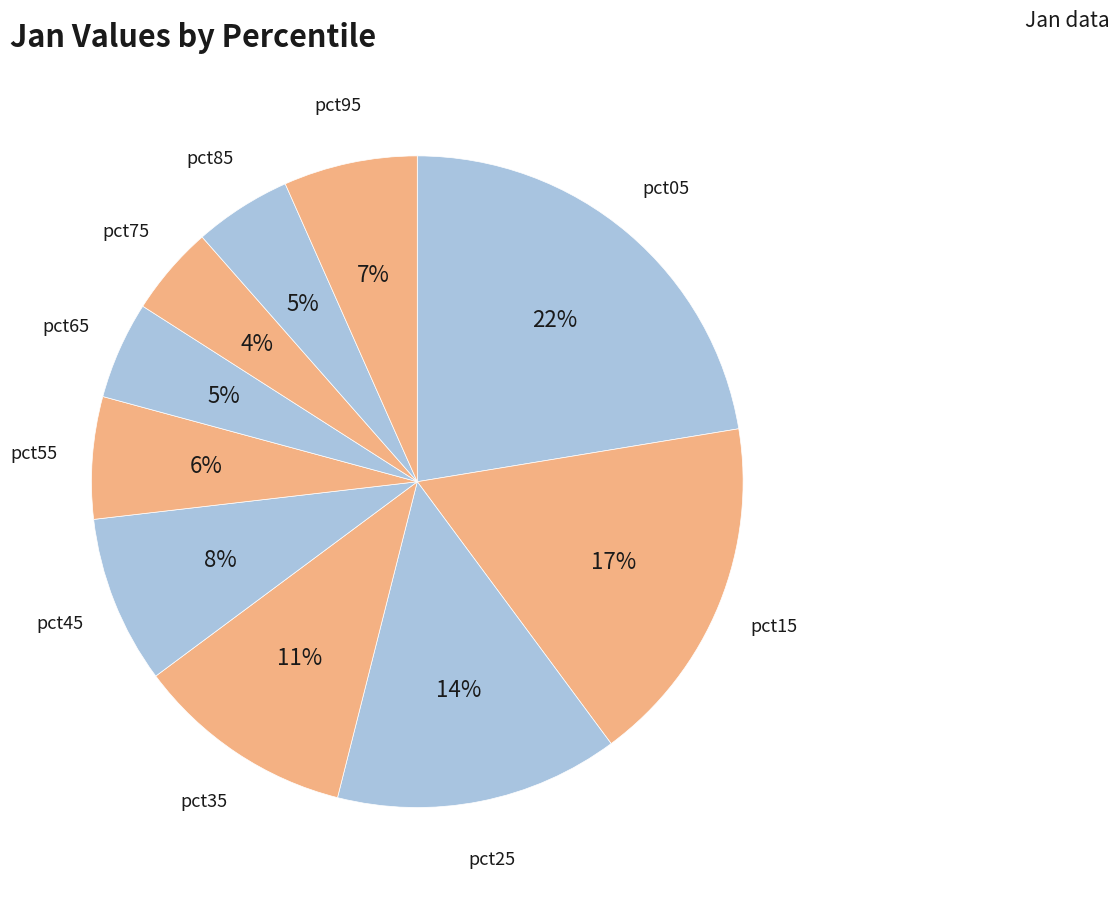

Which category has the biggest portion of the pie?

pct05